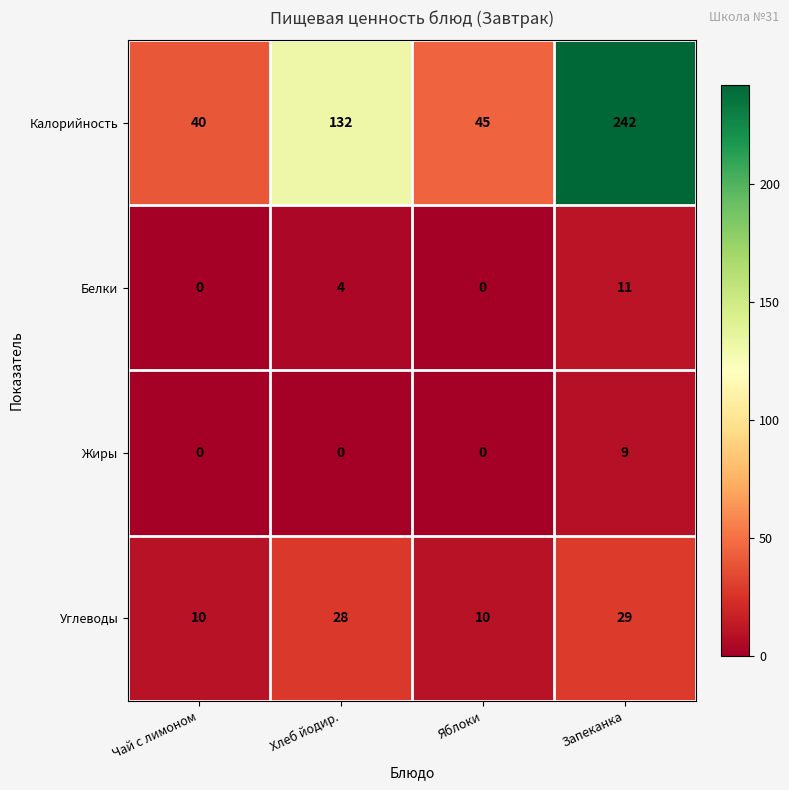

What is the spread (max minus min) of values at Хлеб йодир.?

132